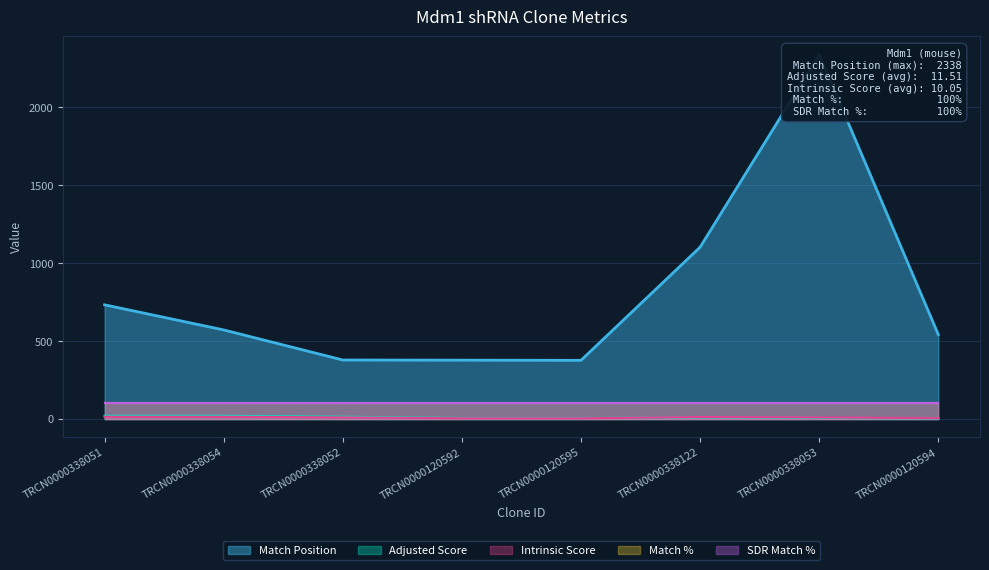

What is the spread (max minus min) of values at TRCN0000338054?

557.0